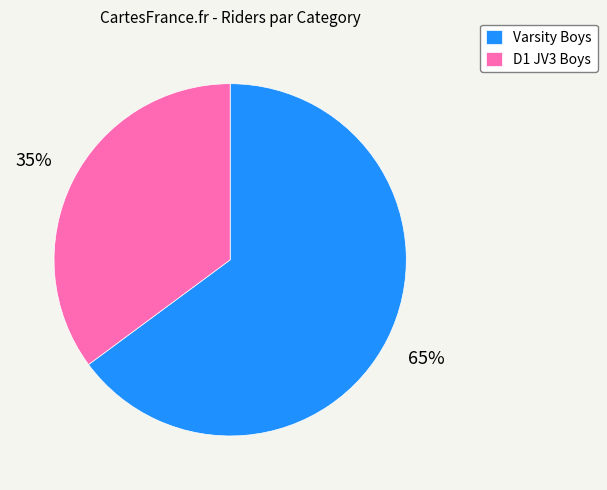

True or false: Varsity Boys accounts for 65% of the total.

True